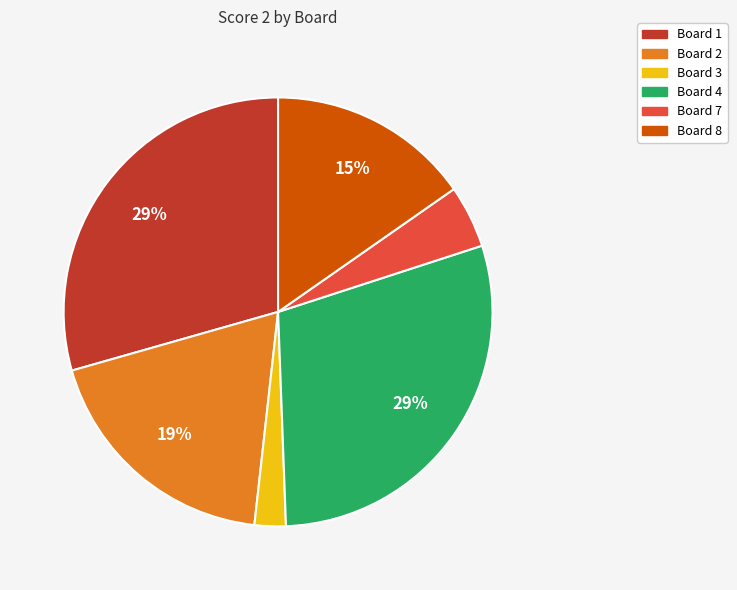

To the nearest percent, what is the average slice percentage?

17%